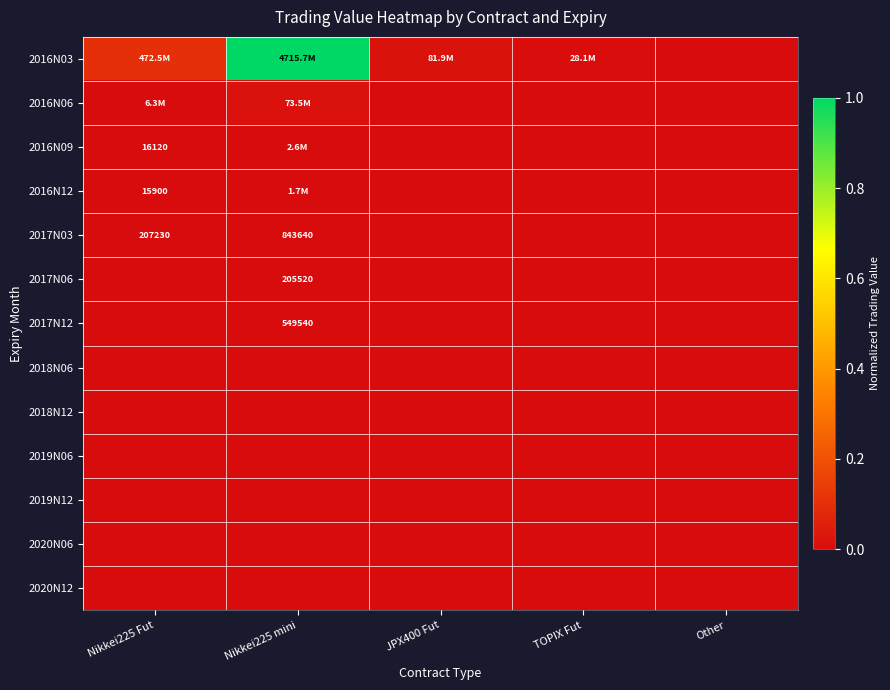

Which series has the largest total across all categories?

2016N03